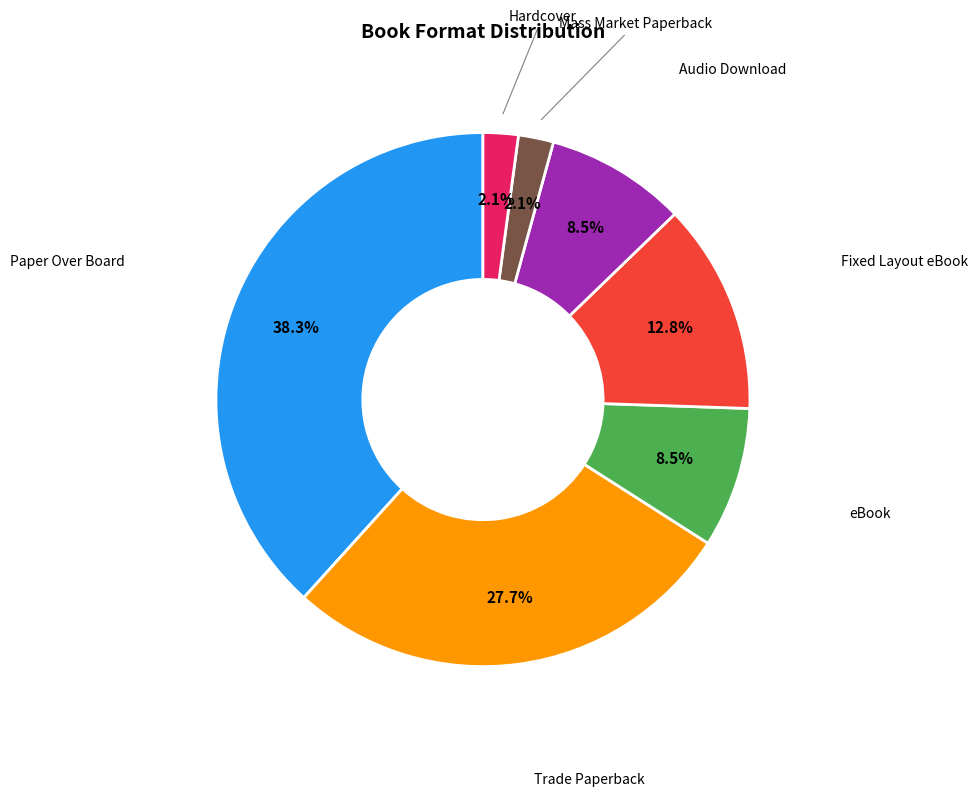

Is there any slice that represents more than half of the pie?

No